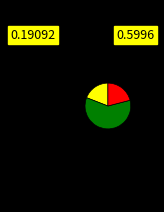

Is there any slice that represents more than half of the pie?

Yes